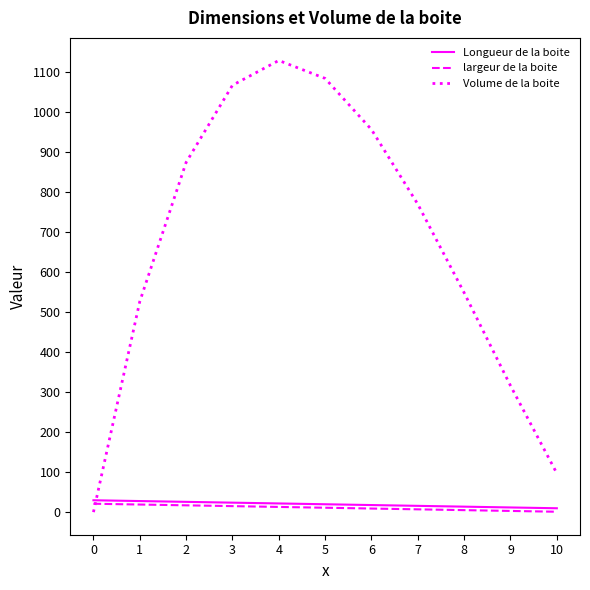

True or false: Volume de la boite and Longueur de la boite cross at least once.

True